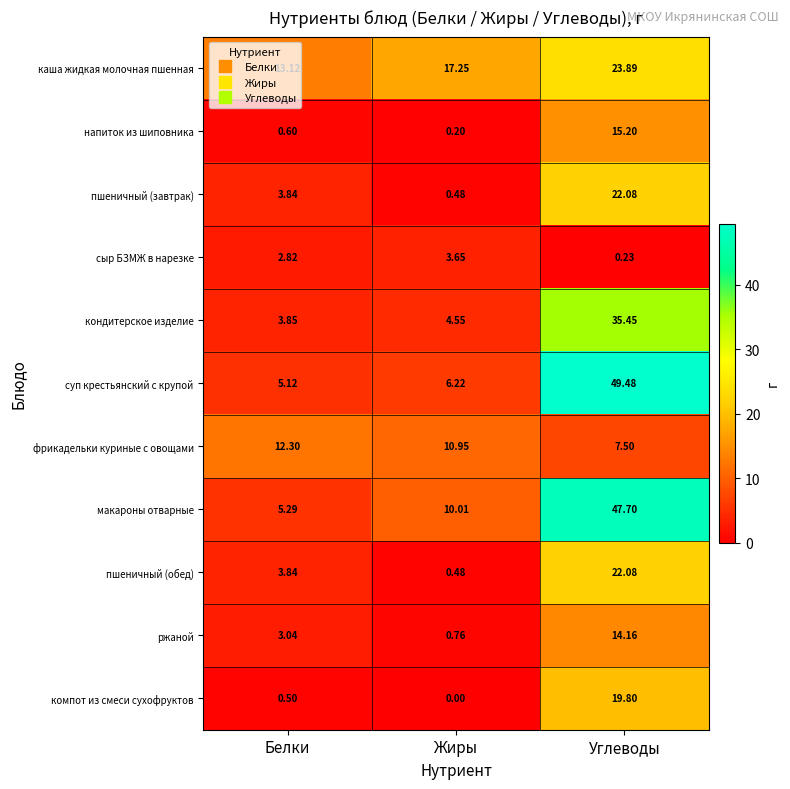

Where does the пшеничный (завтрак) series first go above 3?

Белки